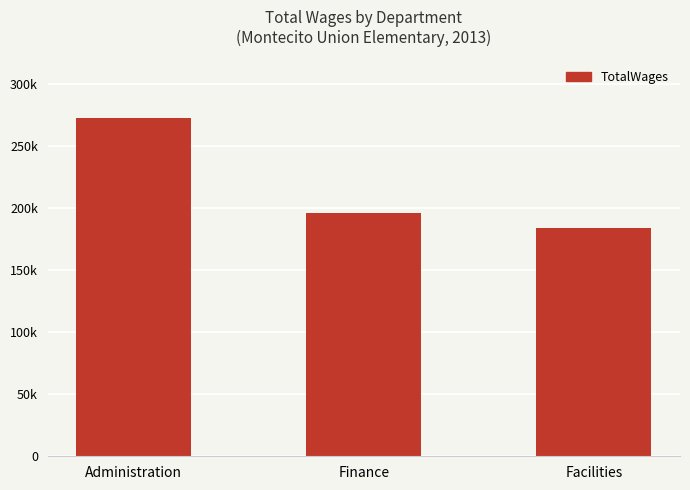

What position from the left is Finance?

2